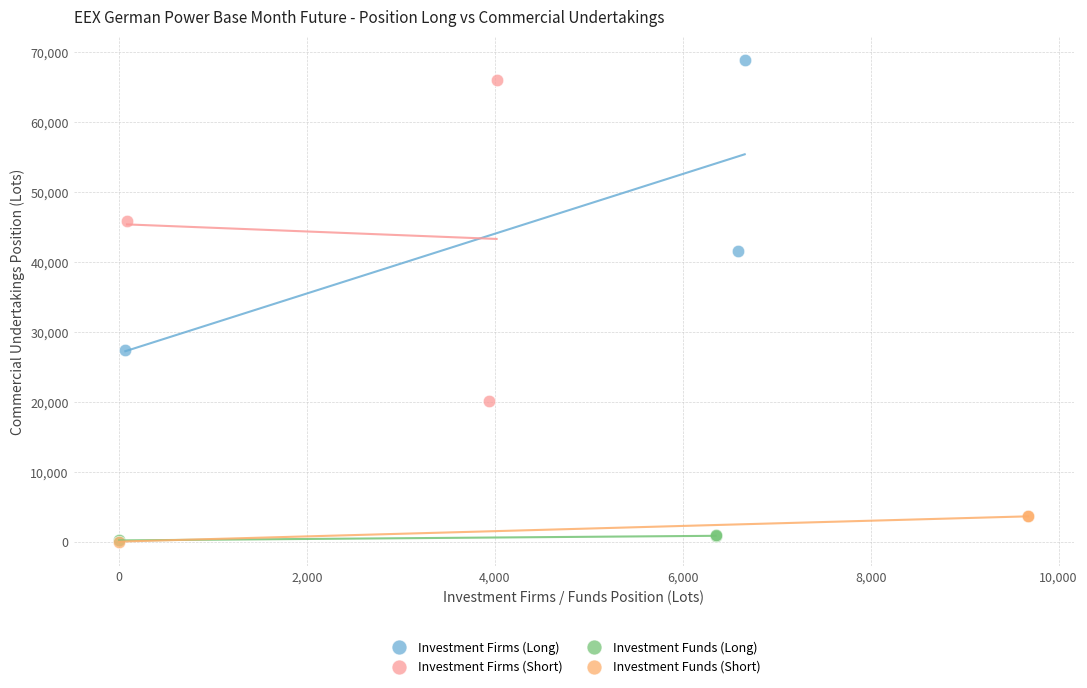

Which series has the widest spread of Y values?

Investment Firms (Short)